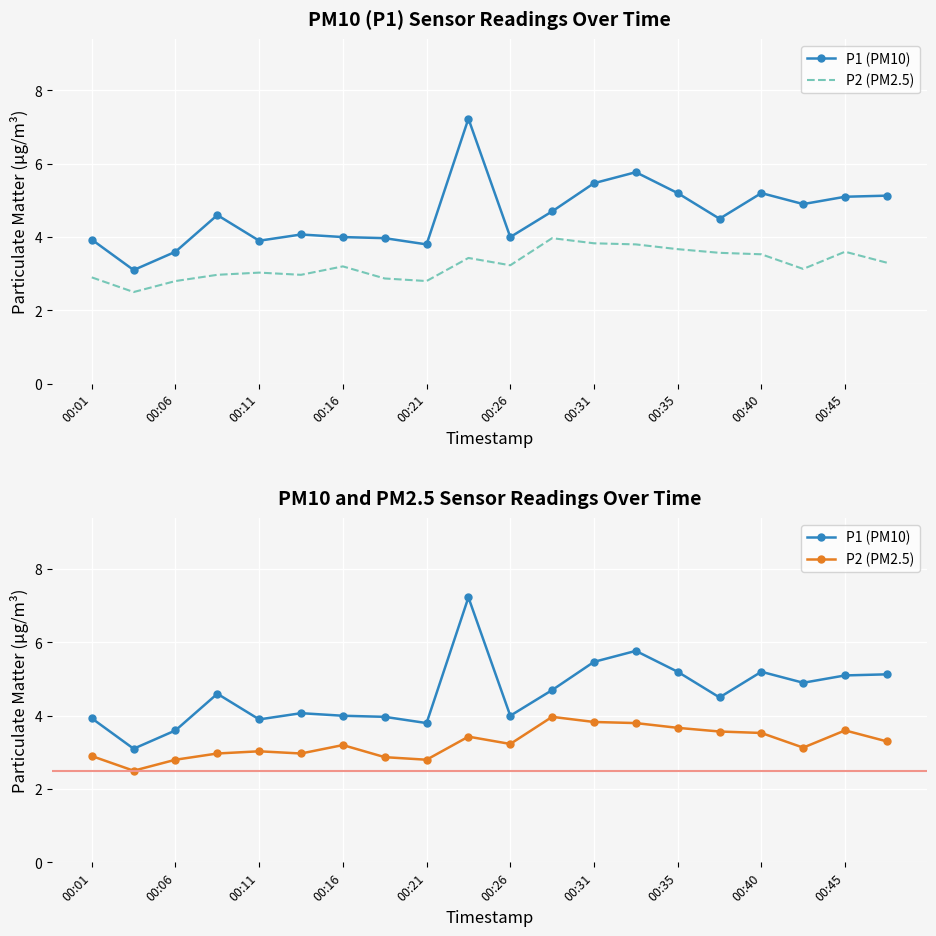

Rank the series by their average value, from highest to lowest.

P1 (PM10), P2 (PM2.5)